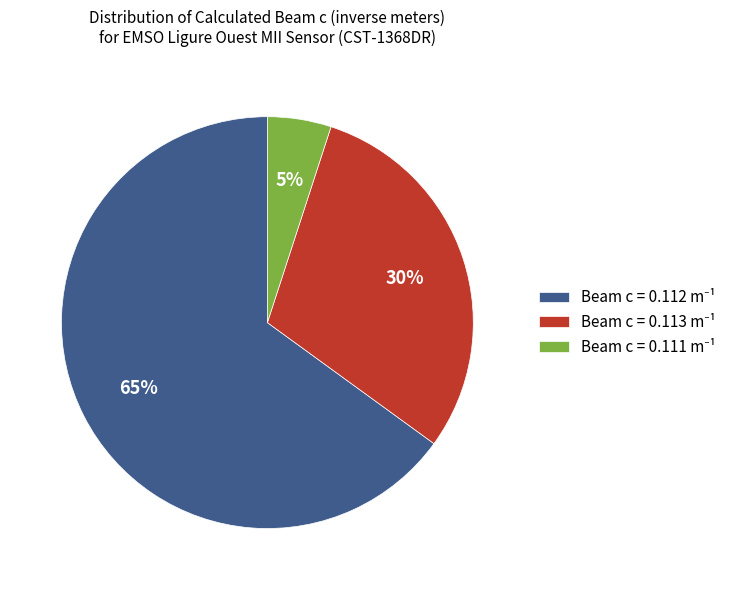

To the nearest percent, what is the difference between the largest and smallest slice percentages?

60%